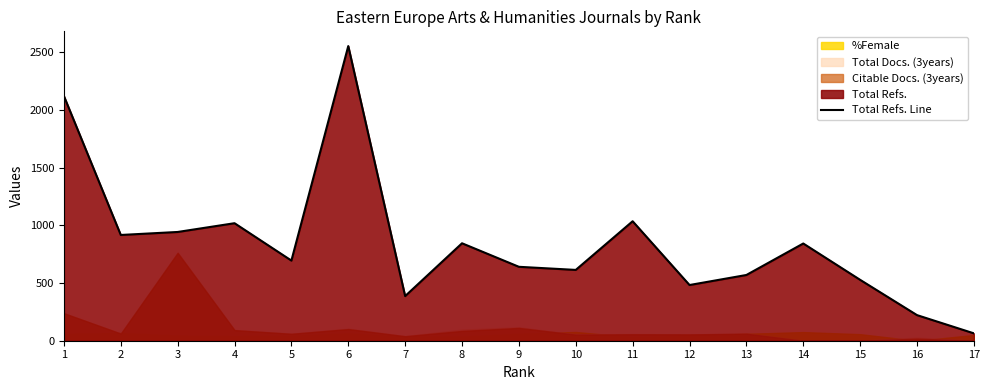

What is the sum of all values?

14484